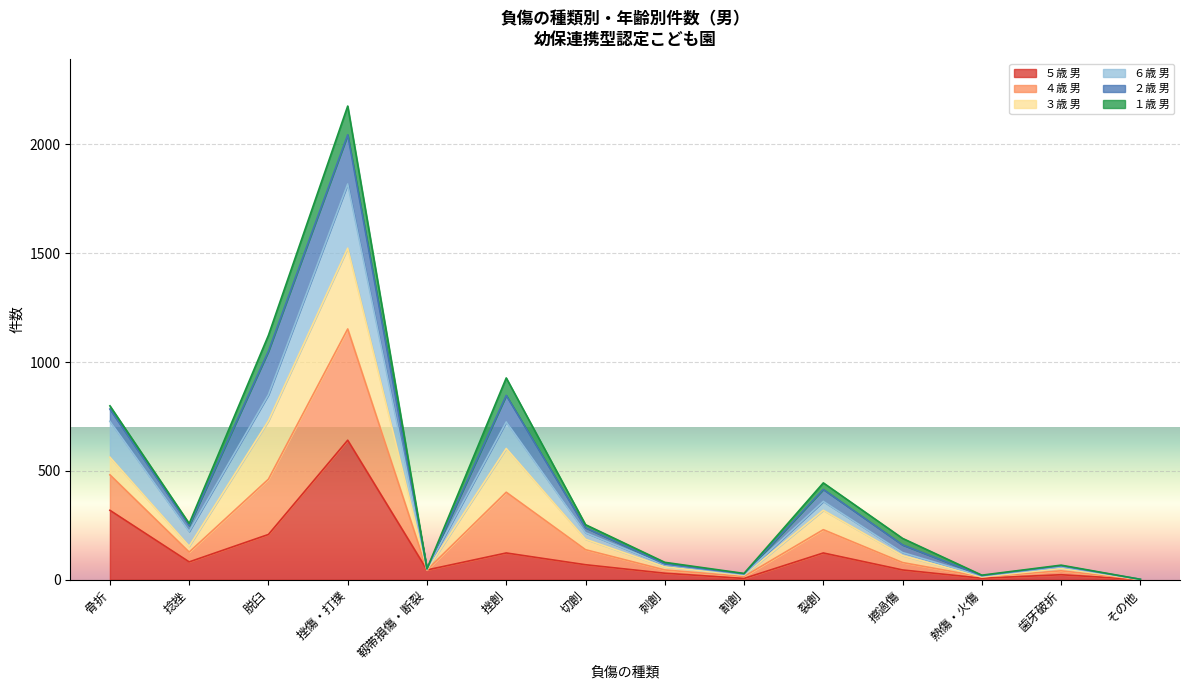

What is the greatest value displayed?

2176